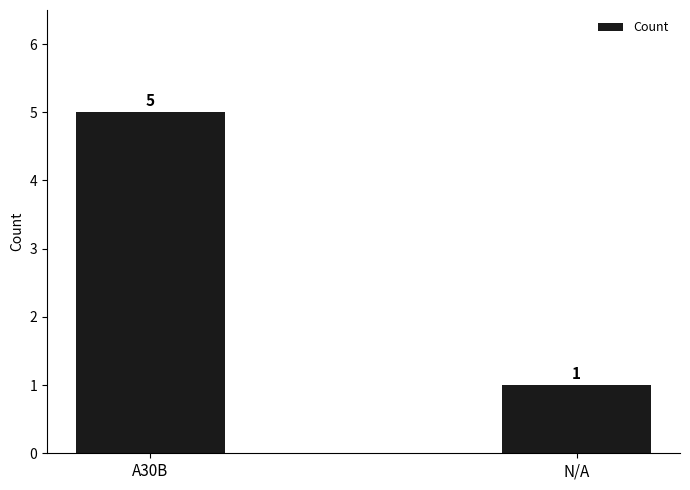

What value does the data have at N/A?

1